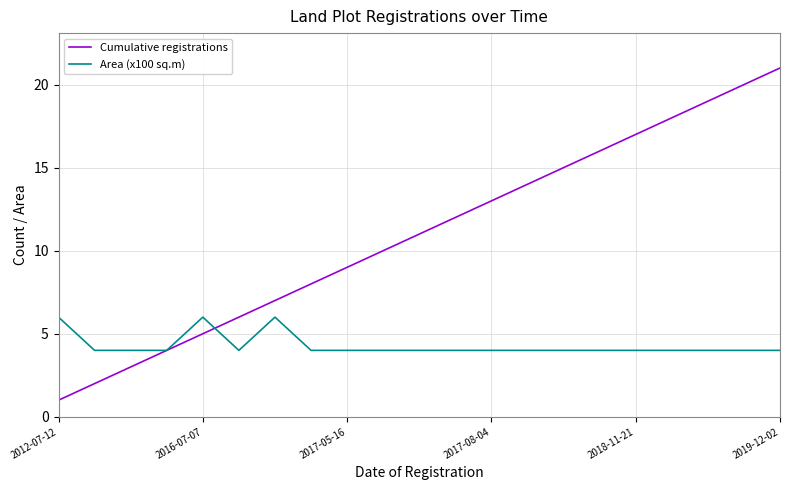

Which series has the largest total across all categories?

Cumulative registrations